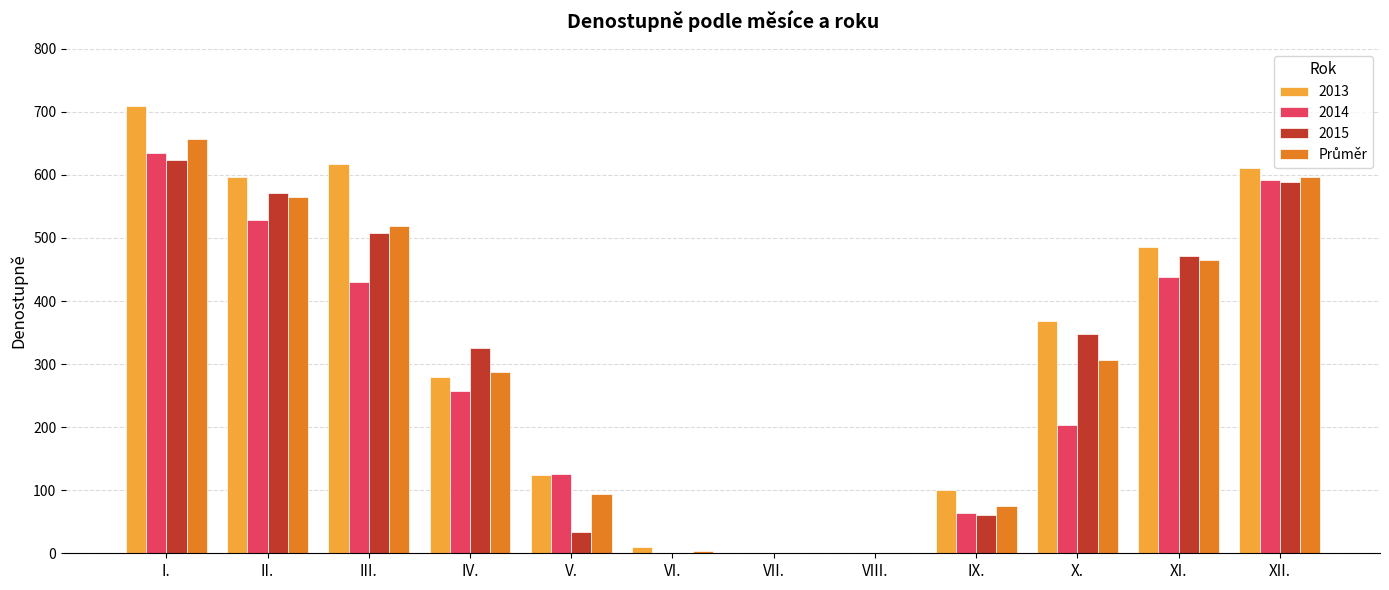

How many series are shown in this chart?

4